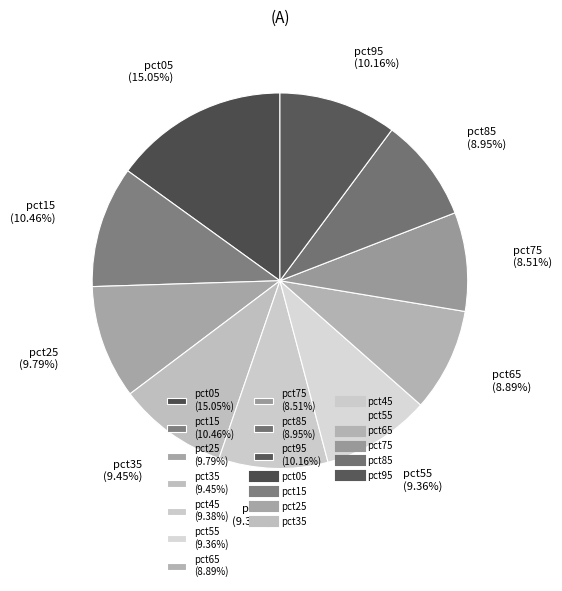

To the nearest percent, what is the combined percentage of pct55 and pct85?

18%